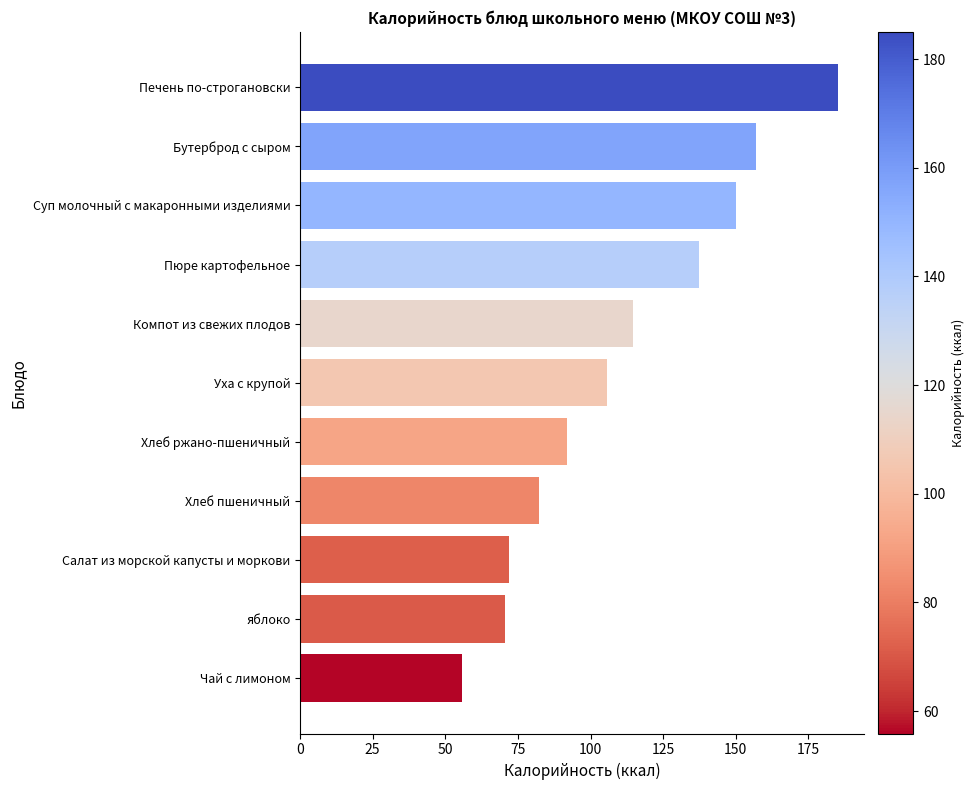

How many values are below 105?

5